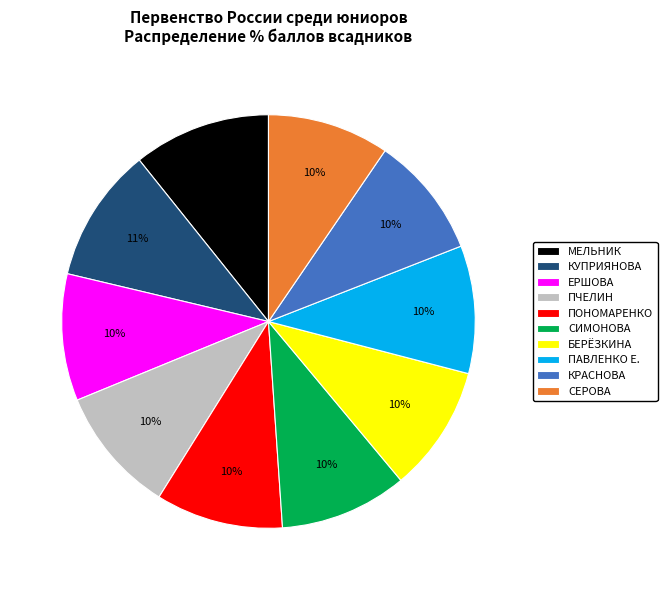

What percentage is the КРАСНОВА slice, to the nearest percent?

10%